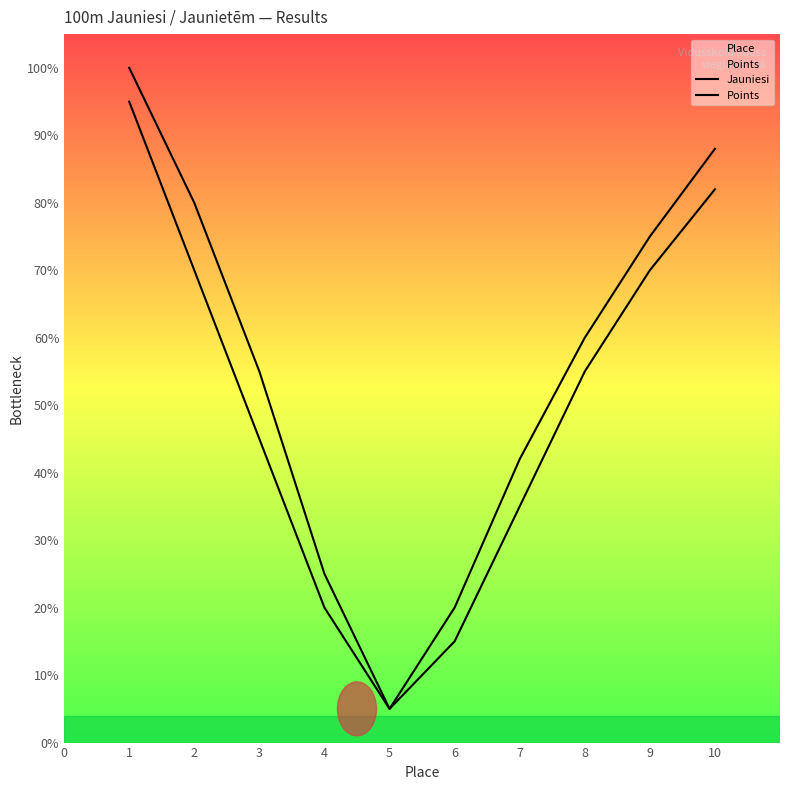

Reading left to right, extract all data points from this chart.

Jauniesi: 95	70	45	20	5	15	35	55	70	82
Points: 100	80	55	25	5	20	42	60	75	88